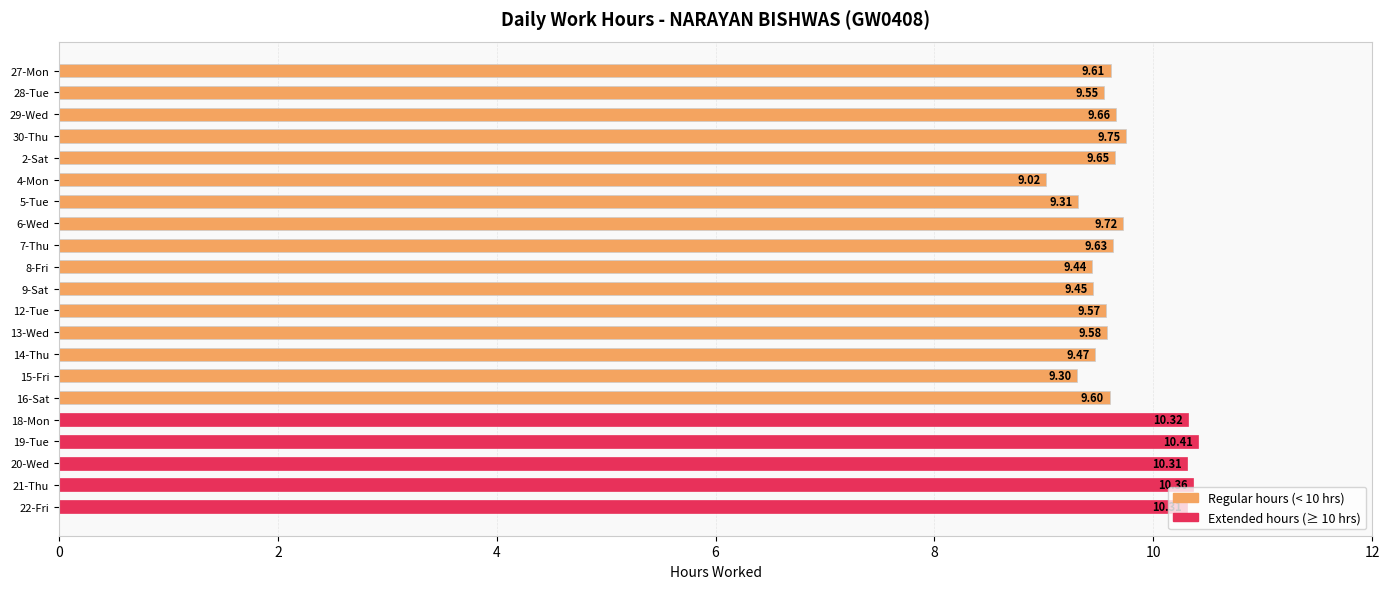

What is the maximum value shown in the chart?

10.4